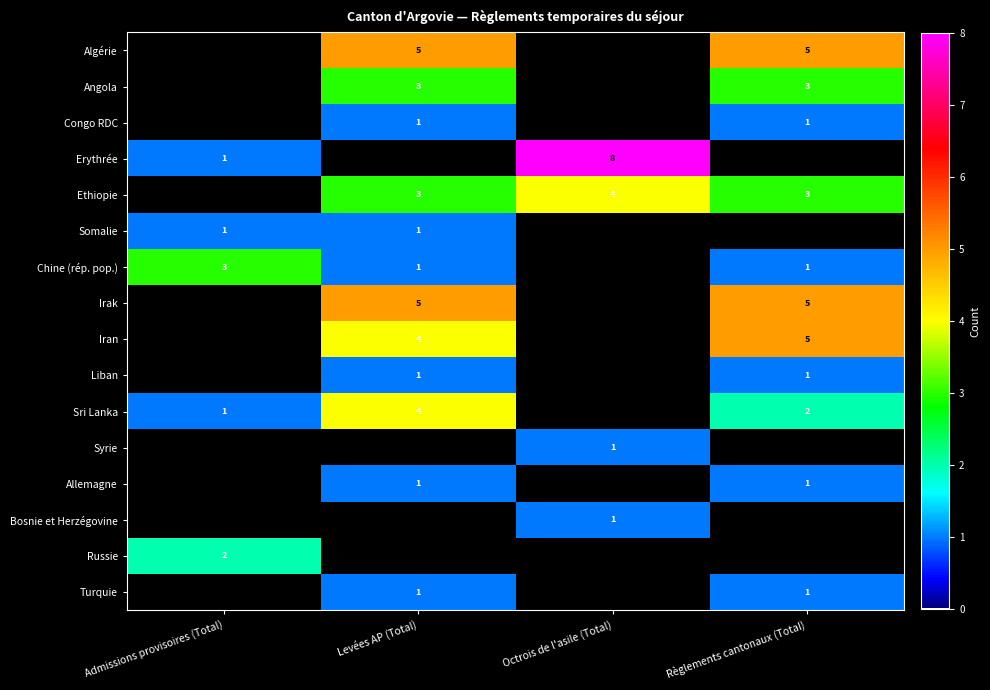

The Irak series shows 5 at Levées AP (Total). True or false?

True